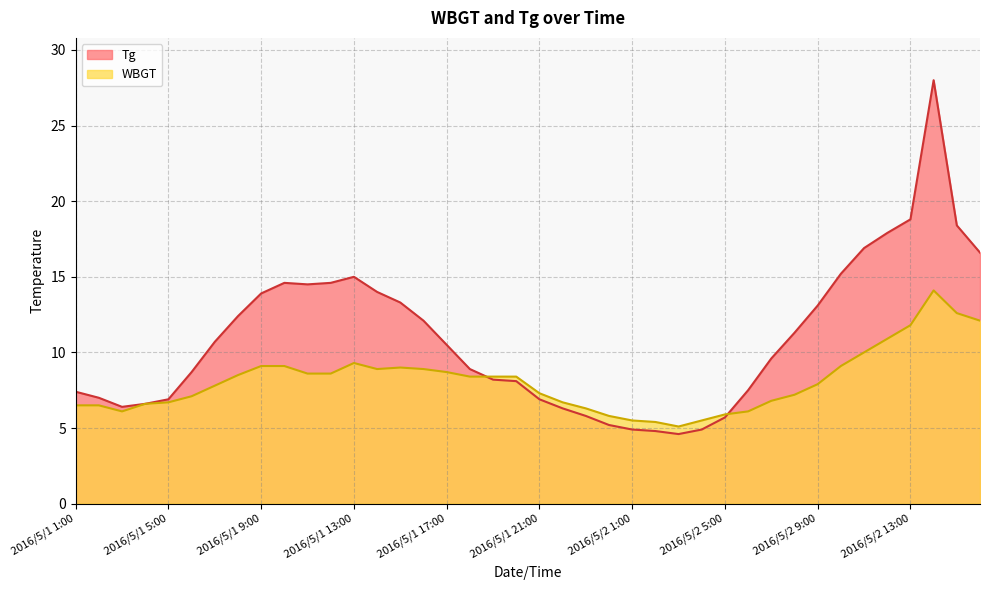

Reading left to right, extract all data points from this chart.

WBGT: 6.5	6.5	6.1	6.6	6.7	7.1	7.8	8.5	9.1	9.1	8.6	8.6	9.3	8.9	9.0	8.9	8.7	8.4	8.4	8.4	7.3	6.7	6.3	5.8	5.5	5.4	5.1	5.5	5.9	6.1	6.8	7.2	7.9	9.1	10.0	10.9	11.8	14.1	12.6	12.1
Tg: 7.4	7.0	6.4	6.6	6.9	8.7	10.7	12.4	13.9	14.6	14.5	14.6	15.0	14.0	13.3	12.1	10.5	8.9	8.2	8.1	6.9	6.3	5.8	5.2	4.9	4.8	4.6	4.9	5.7	7.5	9.6	11.3	13.1	15.2	16.9	17.9	18.8	28.0	18.4	16.6